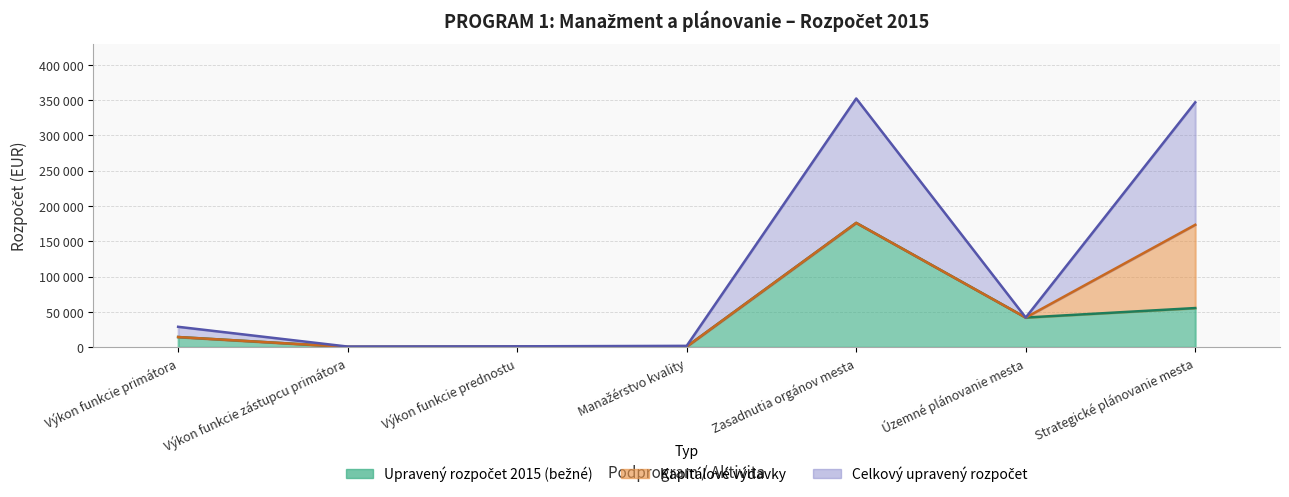

What value does the Celkový upravený rozpočet series have at Zasadnutia orgánov mesta, to the nearest 10?

352400